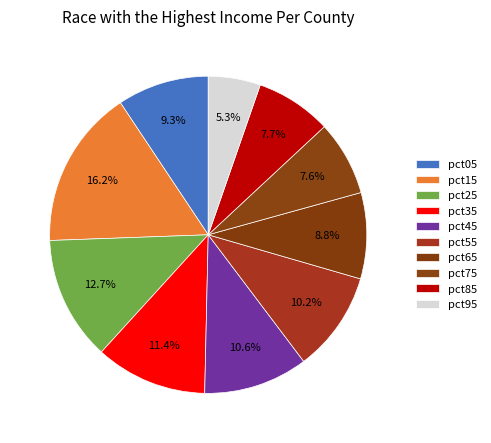

How many segments does this pie chart have?

10